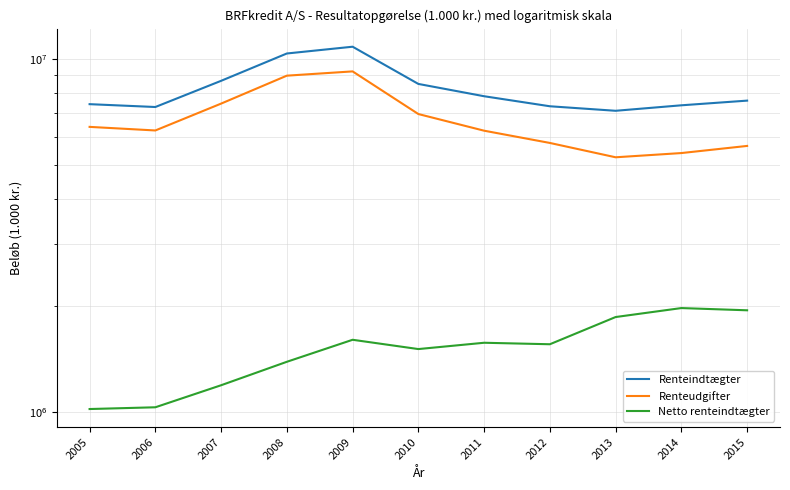

What is the sum of the Renteudgifter values at 2014 and 2015?

11071477